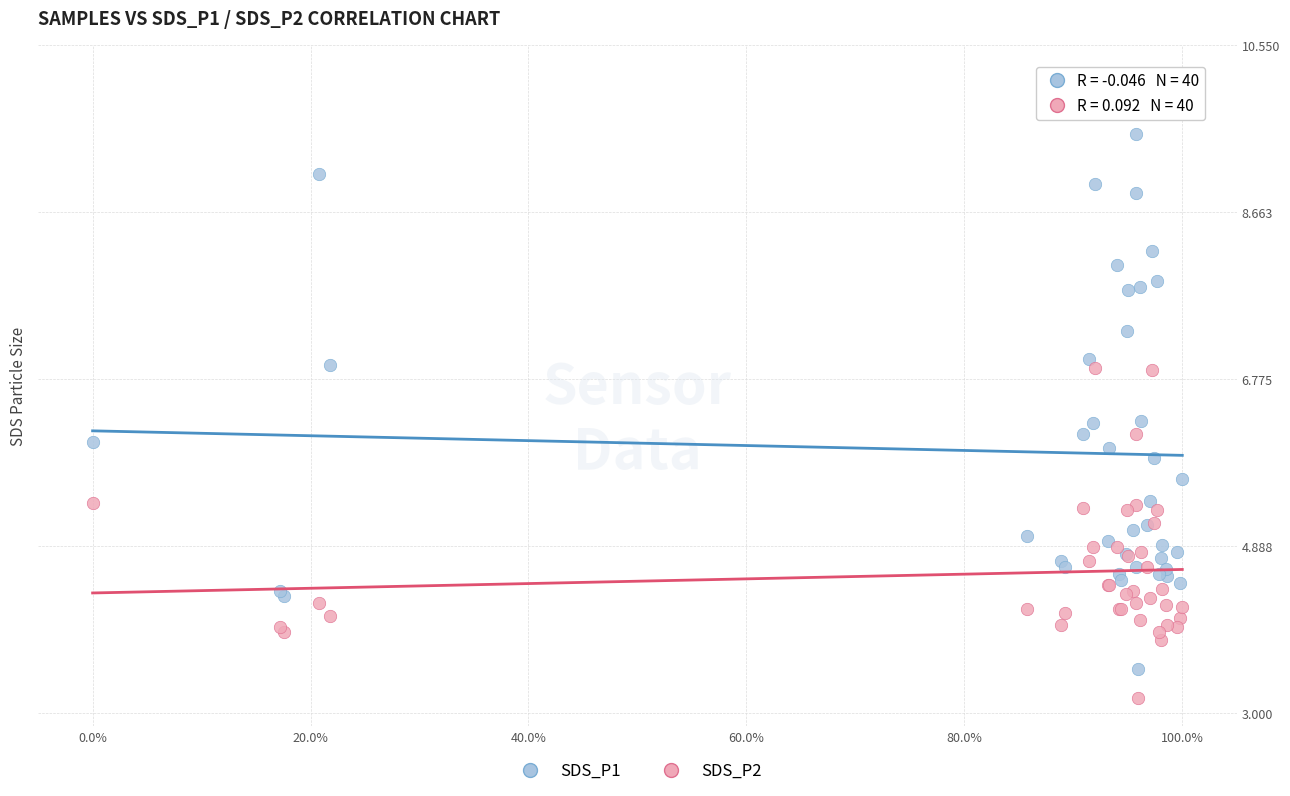

Which series reaches the maximum Y coordinate?

SDS_P1